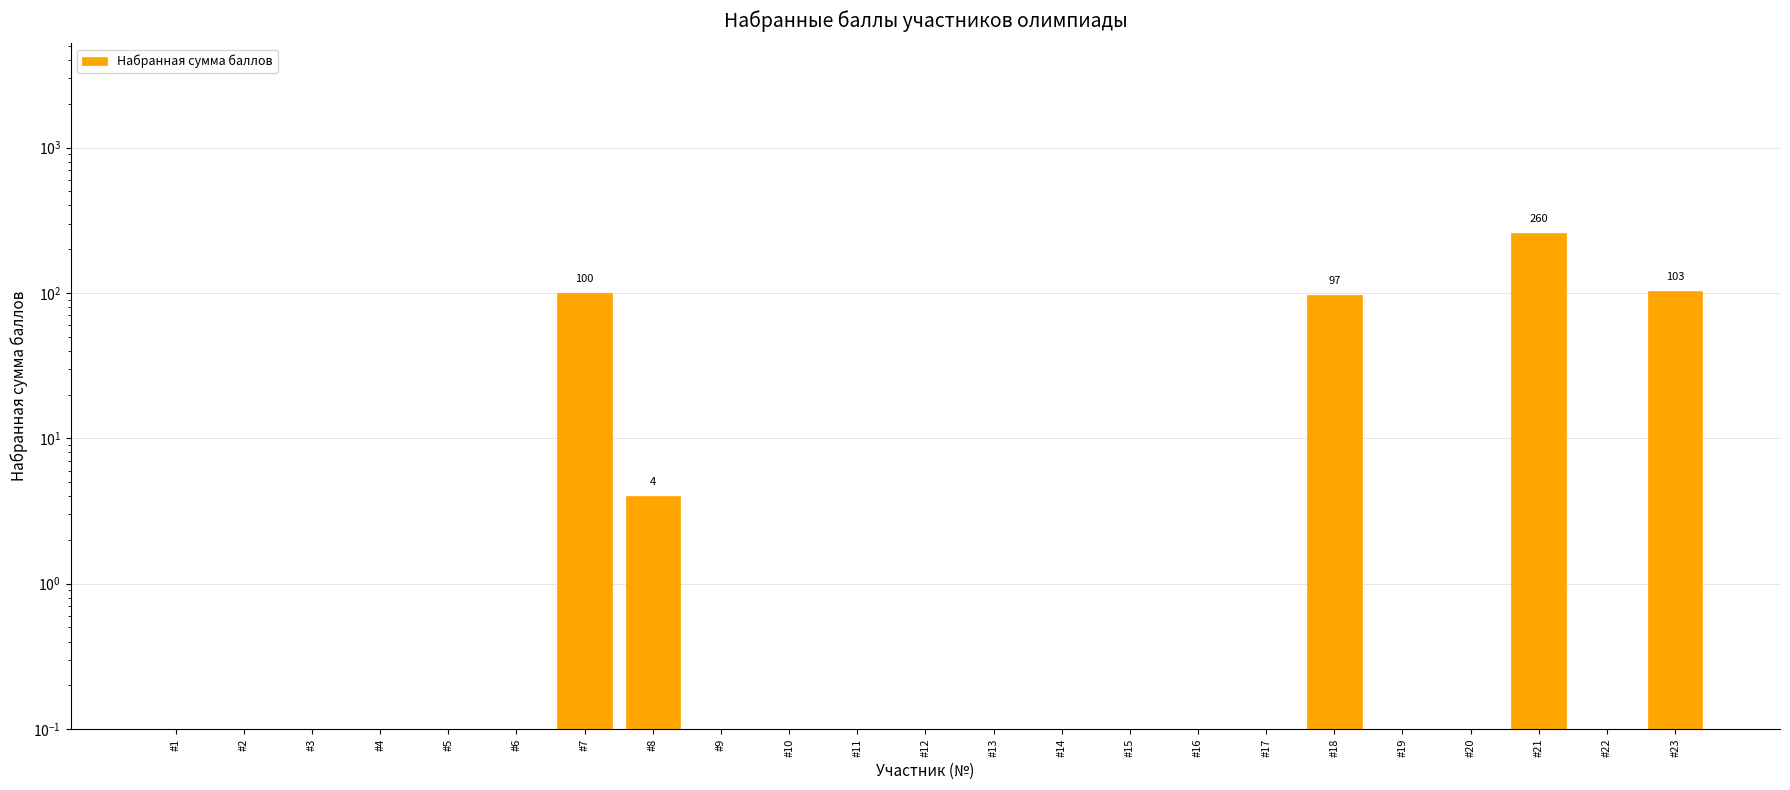

Between #2 and #8, which is larger?

#8